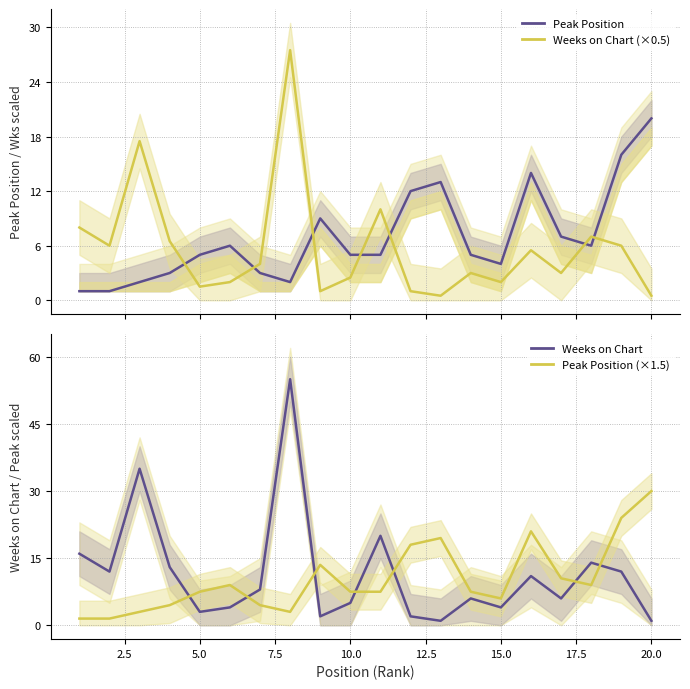

After their last crossing, which series has the higher values: Peak Position or Weeks on Chart (×0.5)?

Peak Position